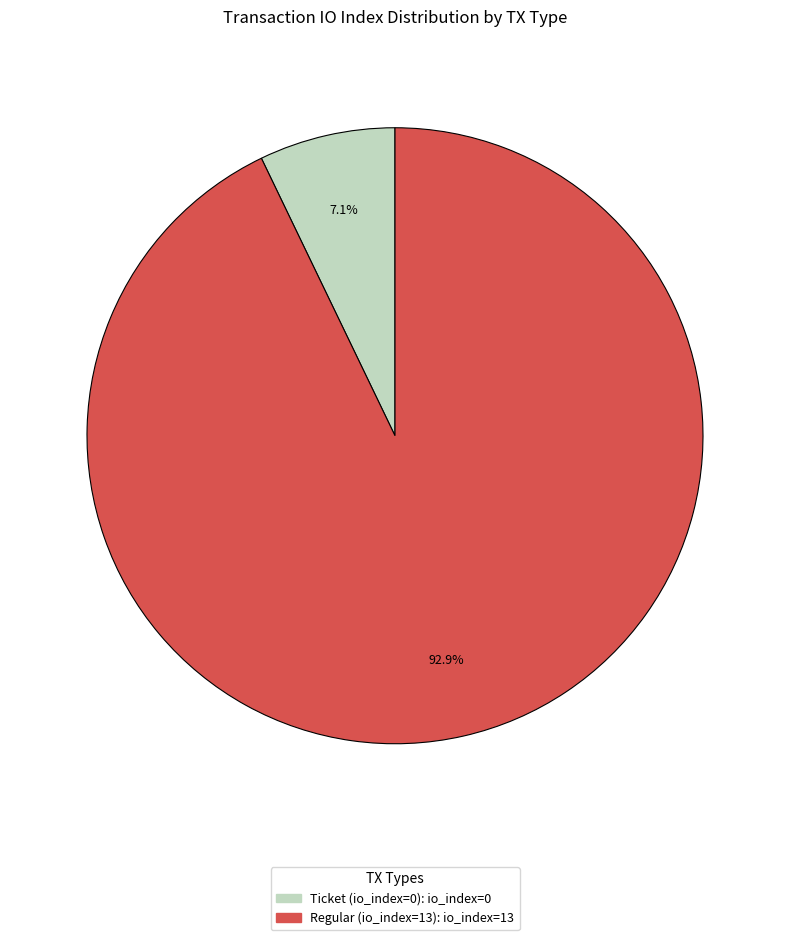

Which category accounts for the majority?

Regular (io_index=13)